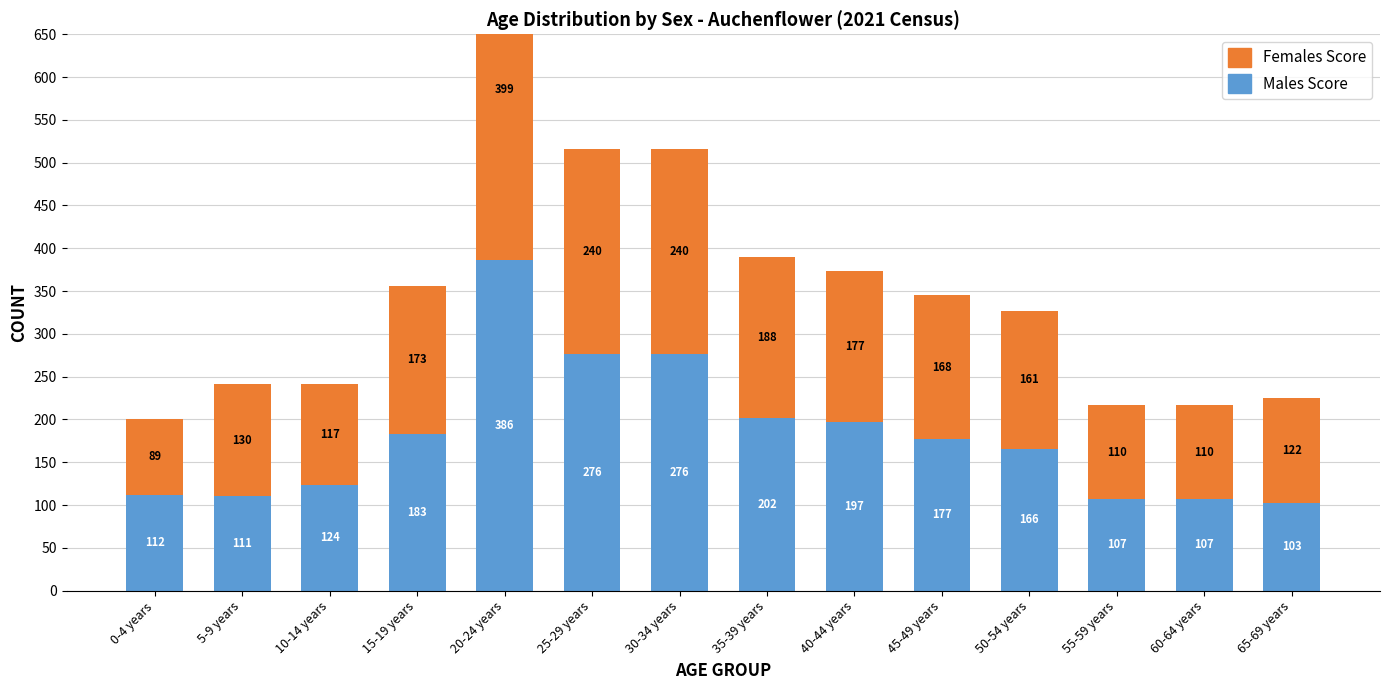

What is the minimum value shown in the chart?

89